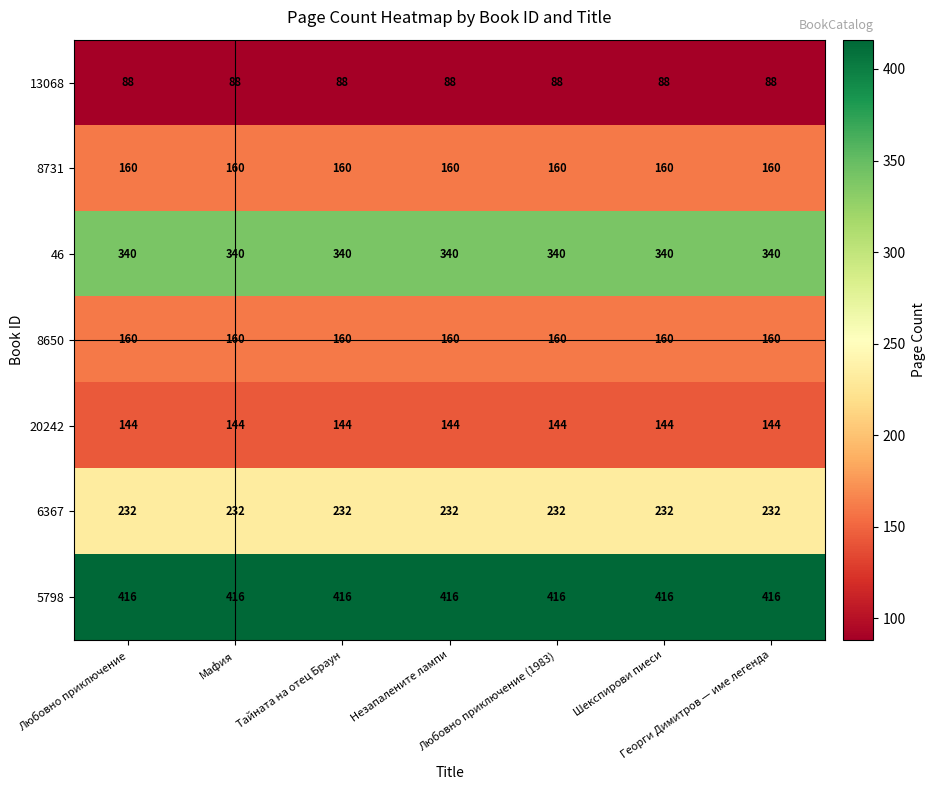

What is the greatest value displayed?

416